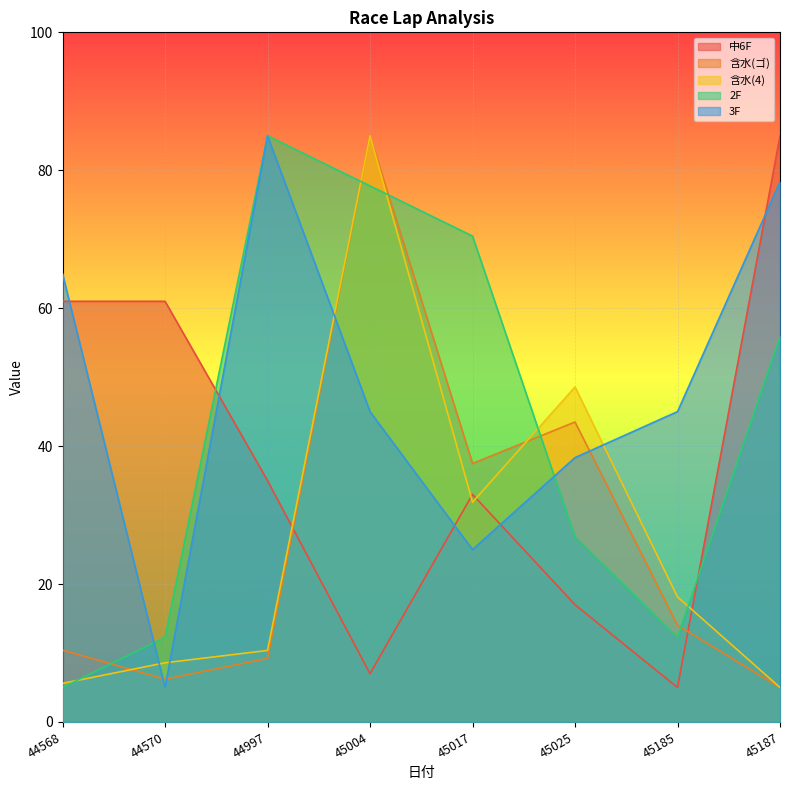

At which category is the sum across all series the highest?

45004